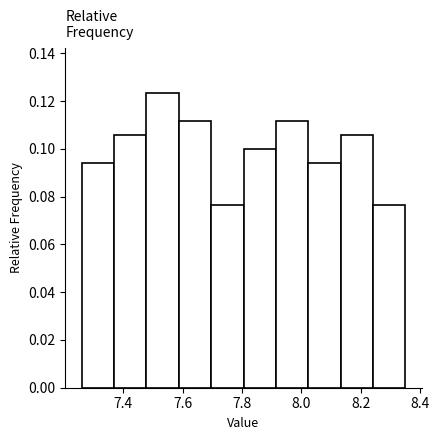

Reading left to right, transcribe this chart: for each bar, give the range it covers on the x-axis and its height. Neither the bar edges nor the heights are printed on the chart, so give them approximately, as read against the axes.

7.26 to 7.36: 0.094
7.36 to 7.48: 0.106
7.48 to 7.58: 0.124
7.58 to 7.70: 0.112
7.70 to 7.80: 0.076
7.80 to 7.92: 0.100
7.92 to 8.02: 0.112
8.02 to 8.14: 0.094
8.14 to 8.24: 0.106
8.24 to 8.36: 0.076